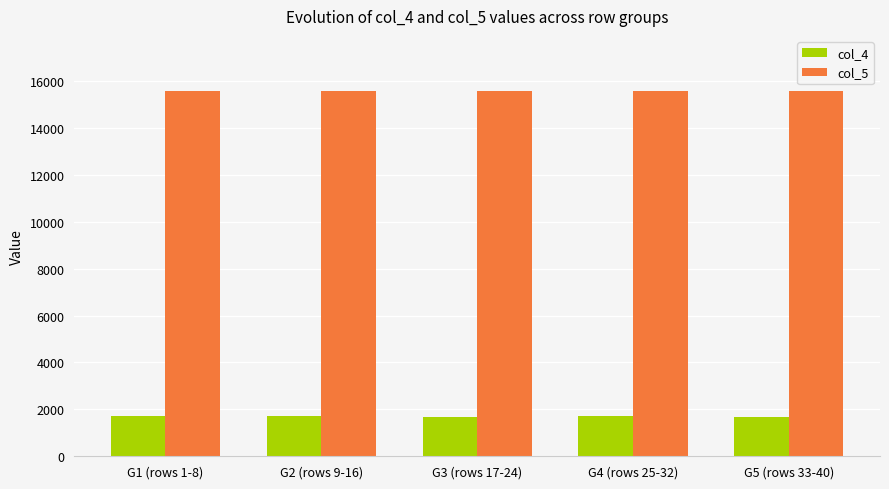

How many data points does each series have?

5